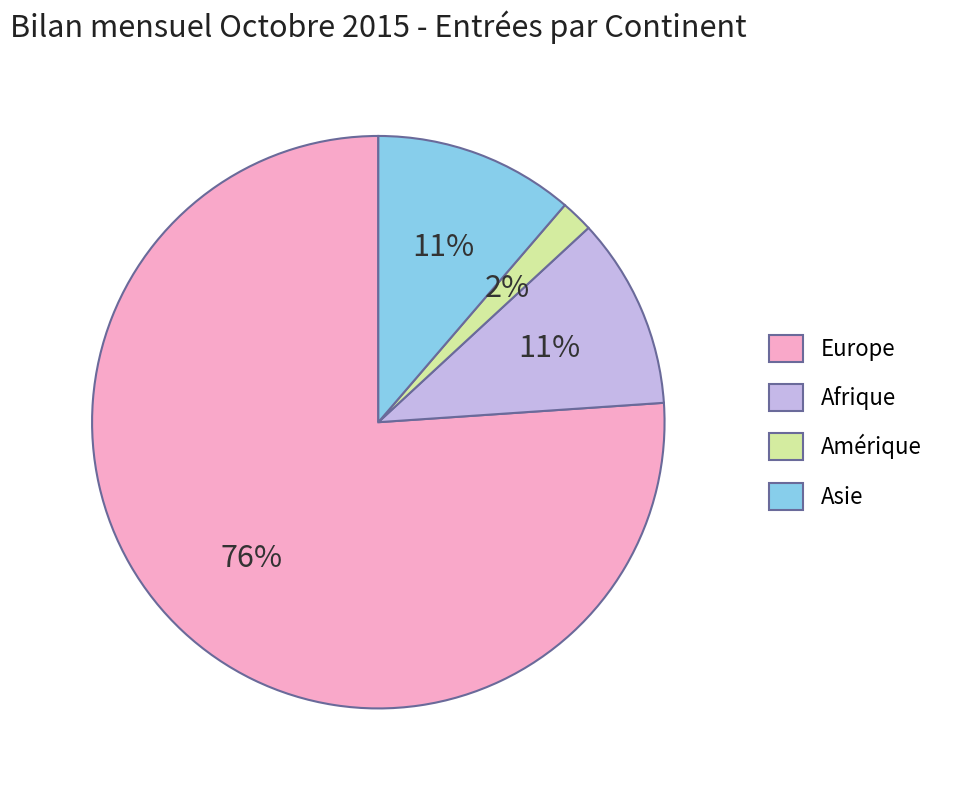

What percentage is the Afrique slice, to the nearest percent?

11%